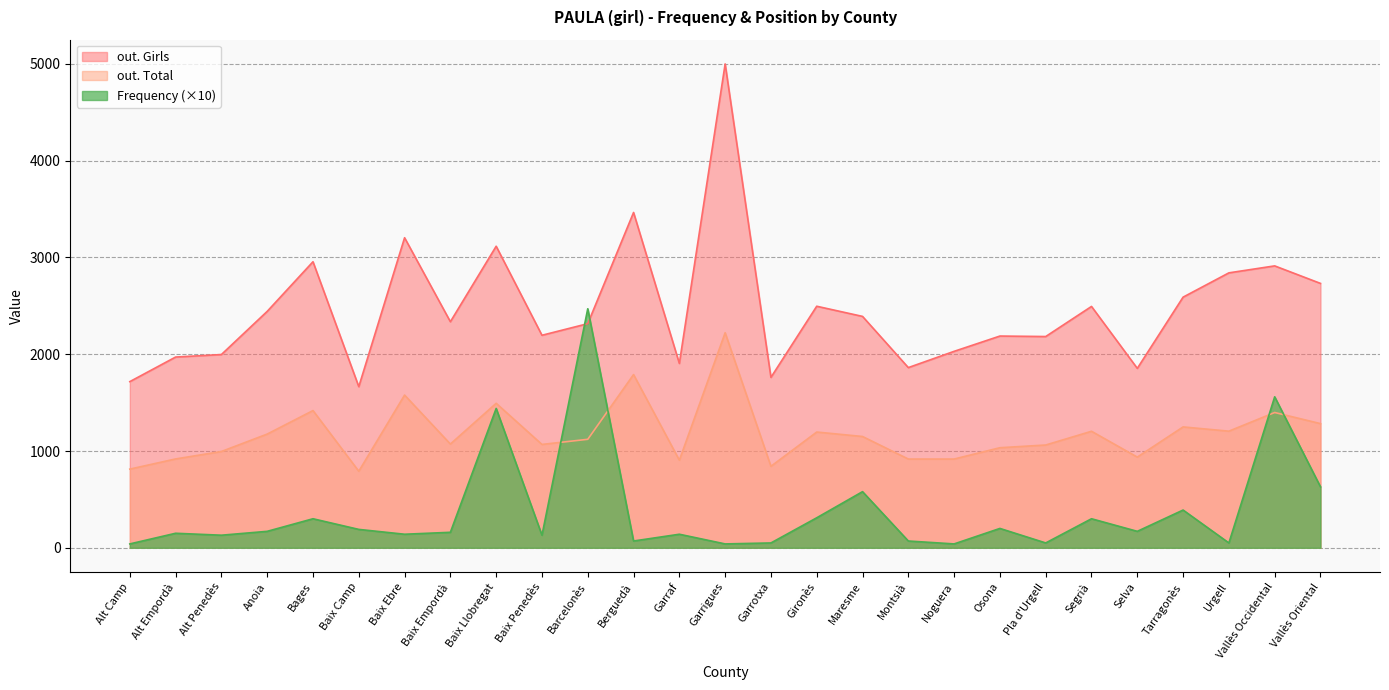

Is the value of out. Girls at Baix Ebre greater than the value of out. Total at Gironès?

Yes